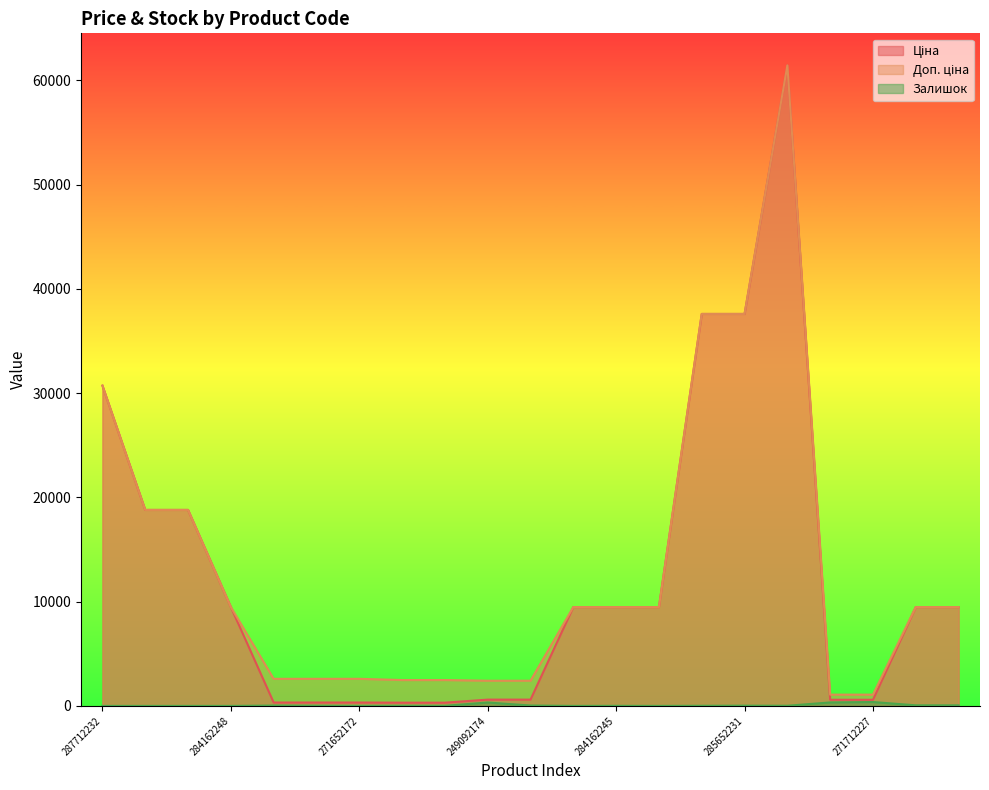

What is the difference between the highest and lowest values at 271652174?

2564.3